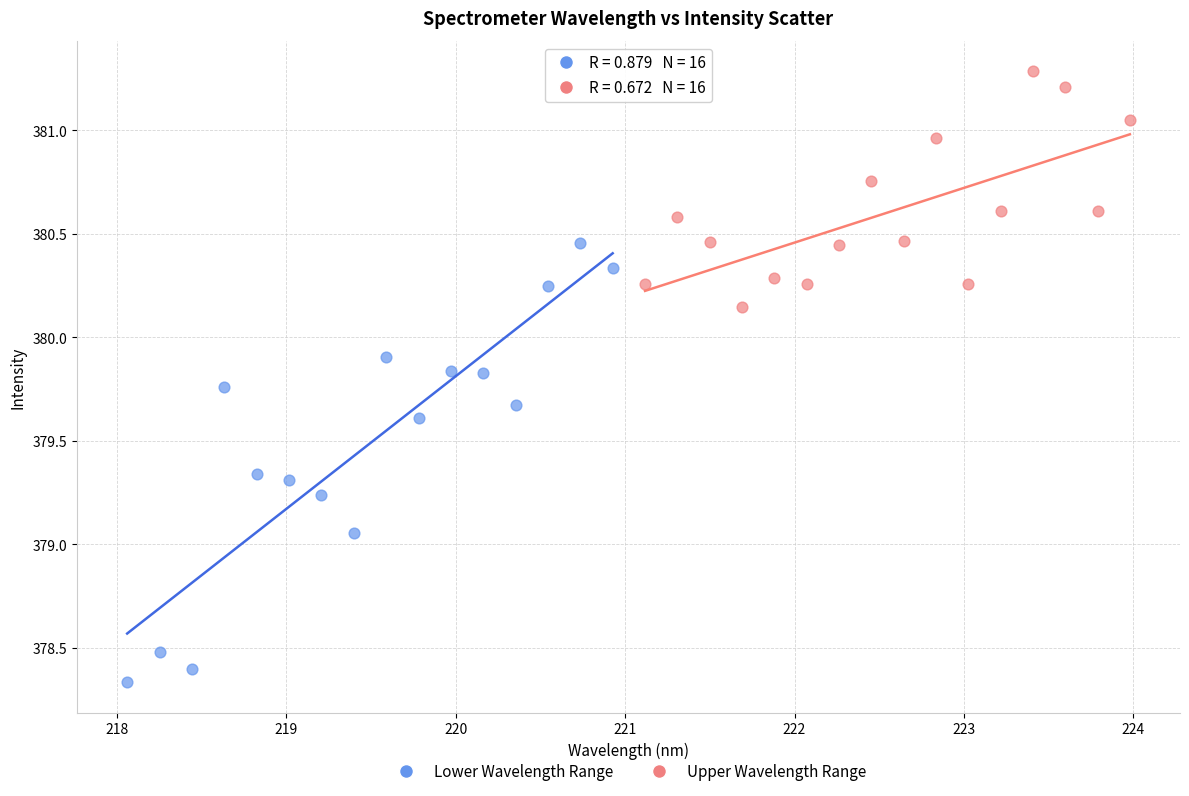

Which series has the largest Y range (max minus min)?

Lower Wavelength Range